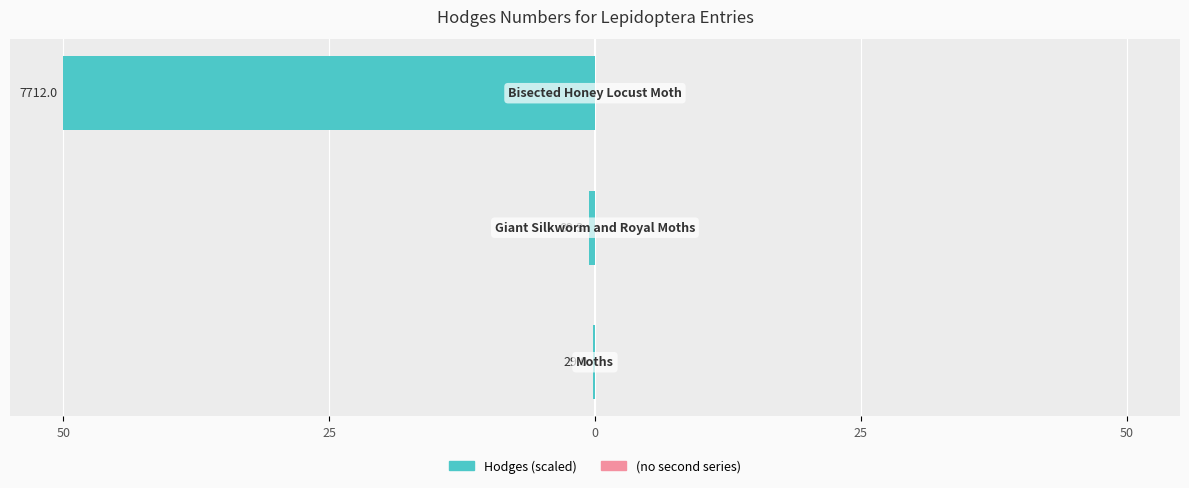

Are the bars horizontal?

Yes